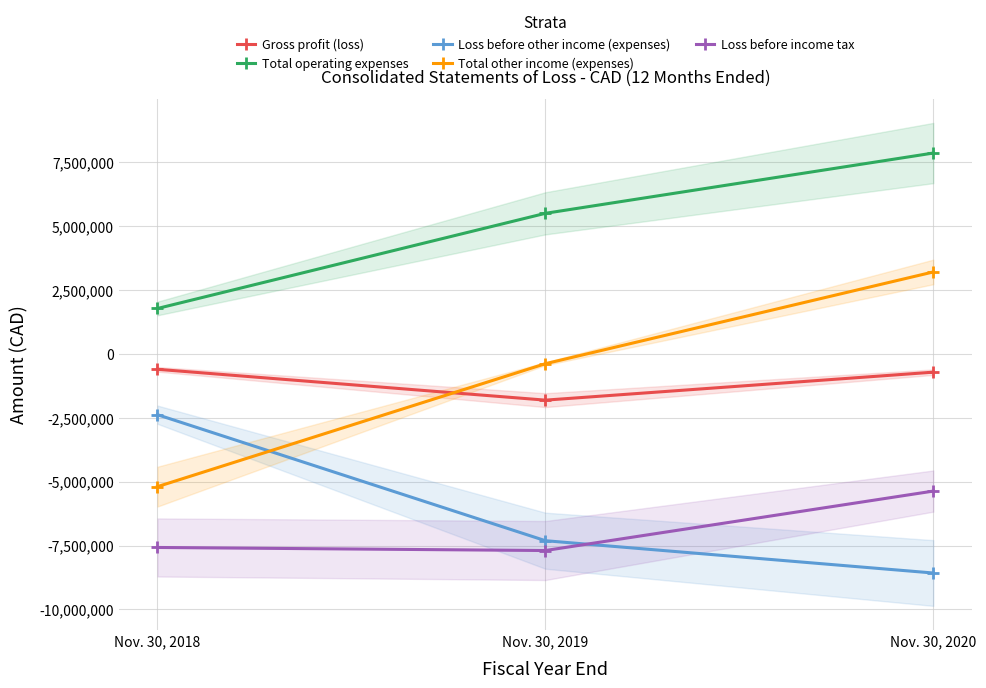

What is the maximum value for Total operating expenses?

7860733